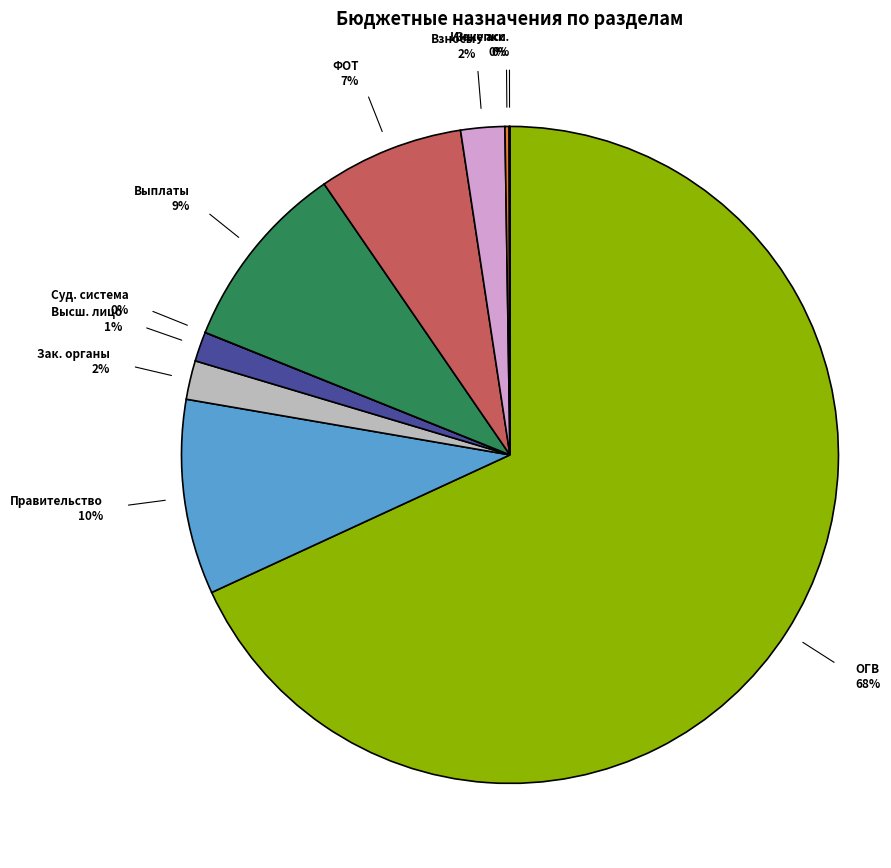

Does any single category account for the majority?

Yes